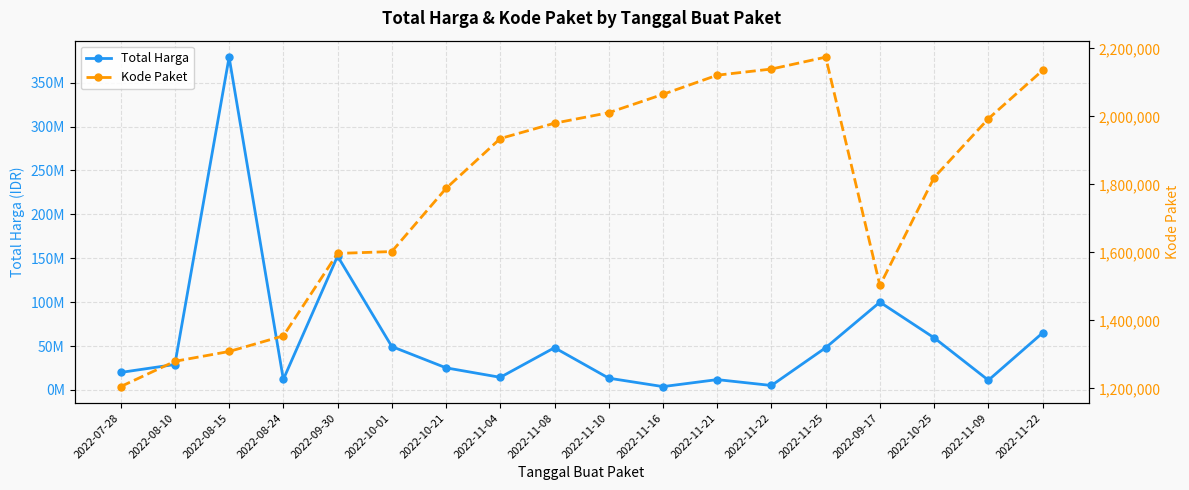

The value of Kode Paket at 2022-11-04 is 3329953. True or false?

False